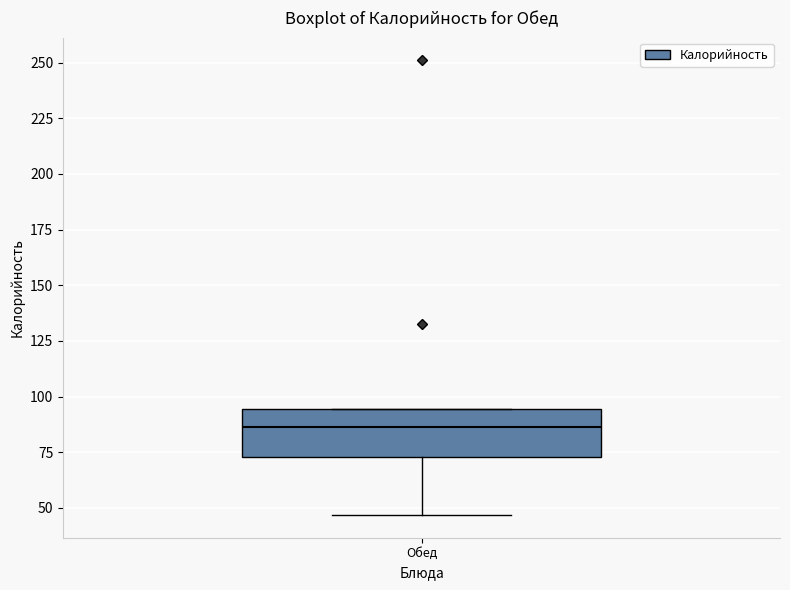

Where is the upper edge of the box for Обед on the y-axis? The values are not printed on the chart, so give them approximately, as read against the axis.

95